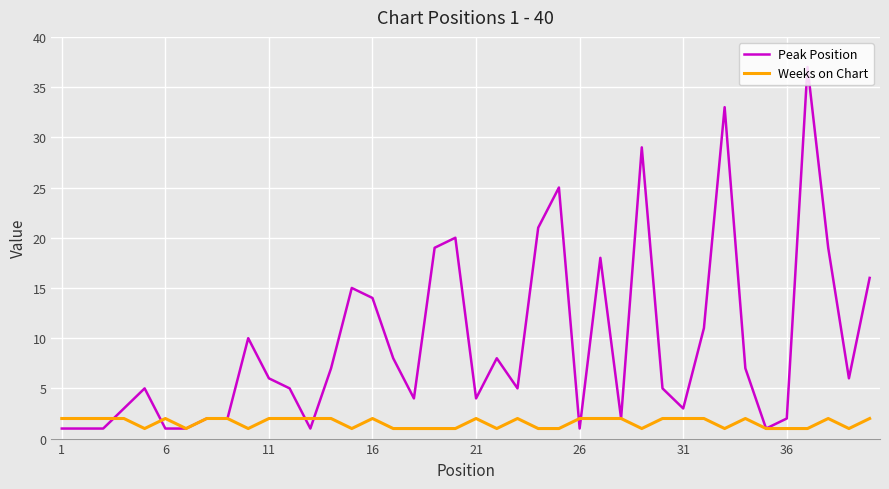

Rank the series by their maximum value, from highest to lowest.

Peak Position, Weeks on Chart